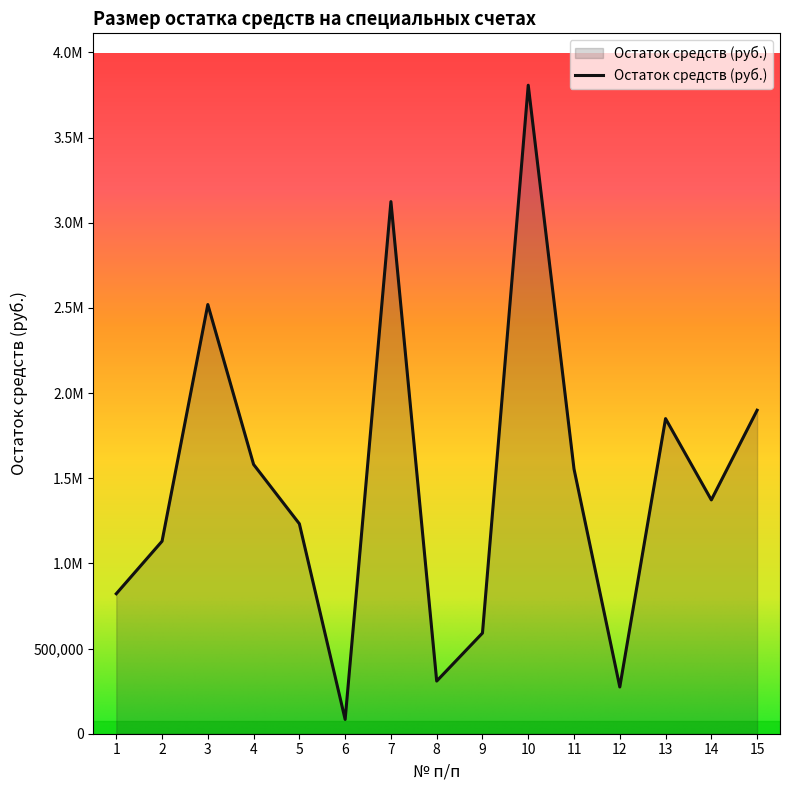

What is the value of the 7th point from the left?

3123835.1